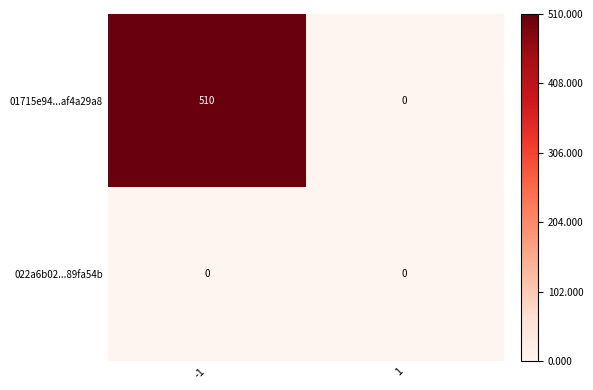

Which series has the largest total across all categories?

01715e94...af4a29a8